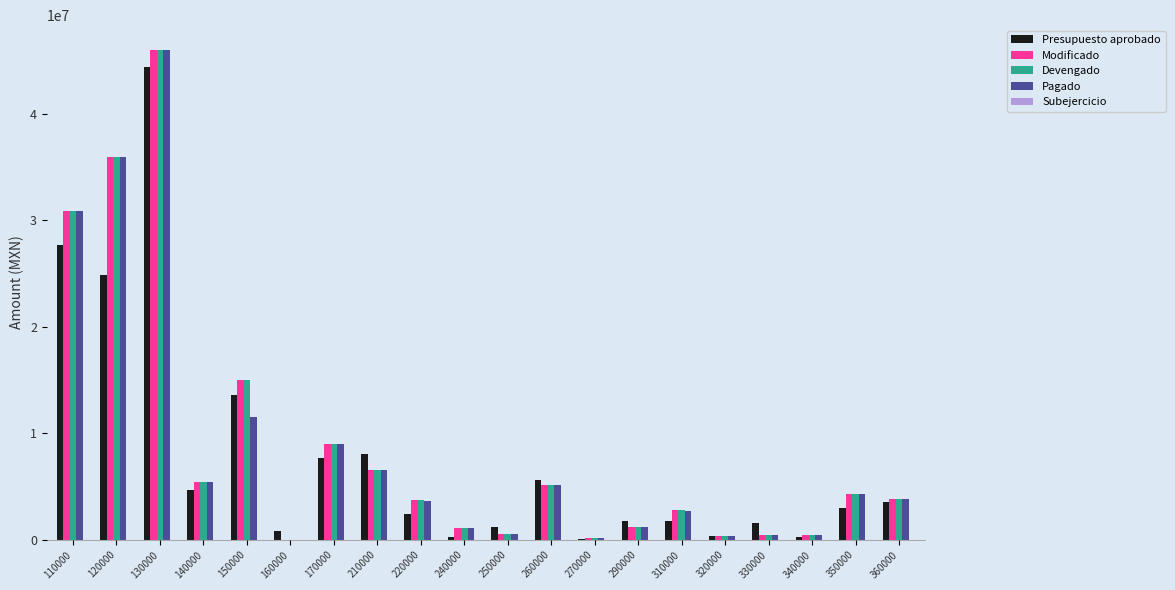

At which category is the sum across all series the highest?

130000